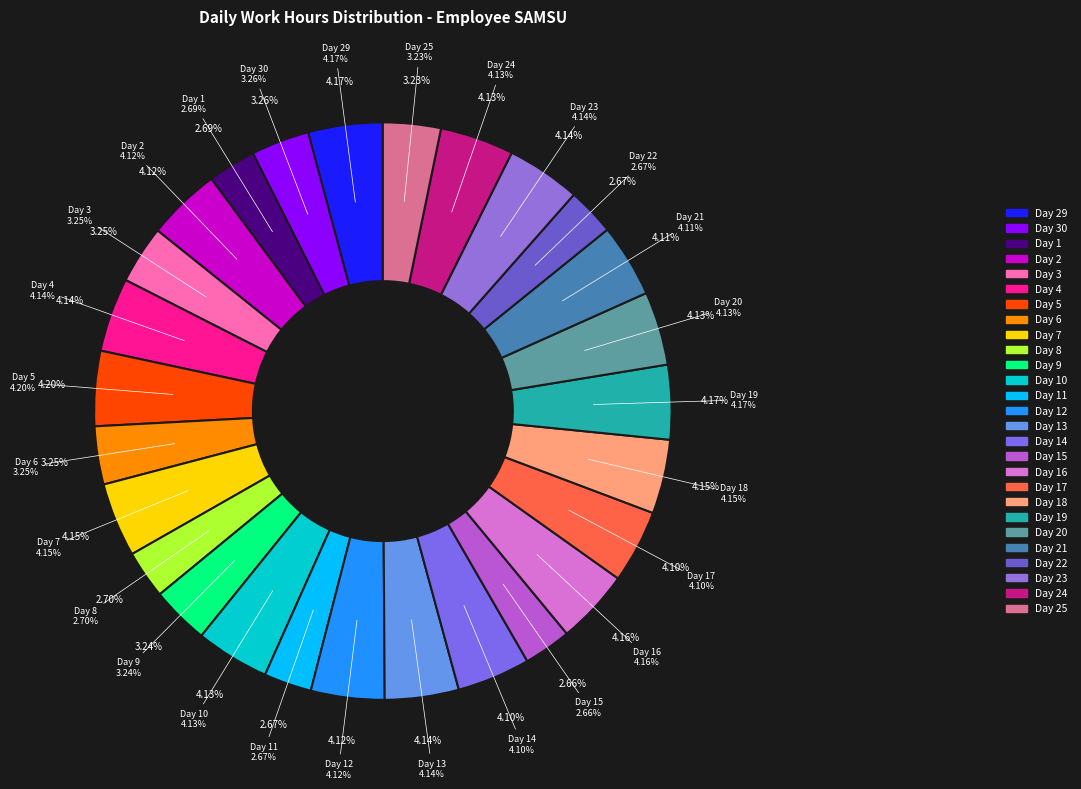

To the nearest percent, what percentage of the pie is Day 23?

4%